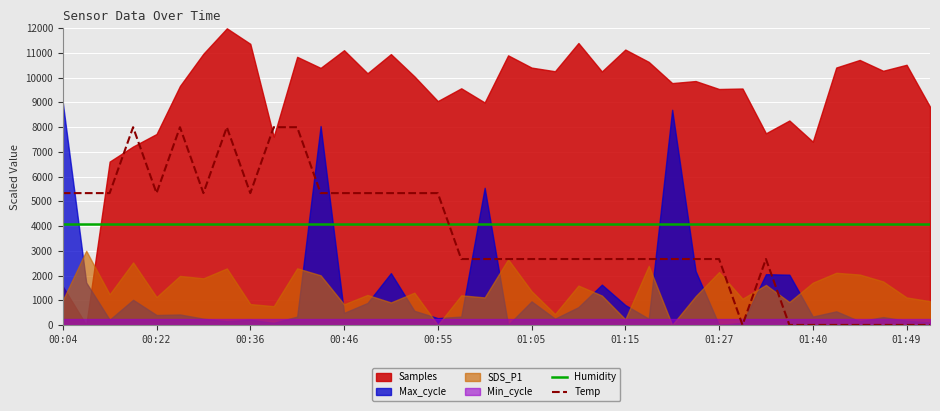

How many intersections are there between Humidity and Temp?

1